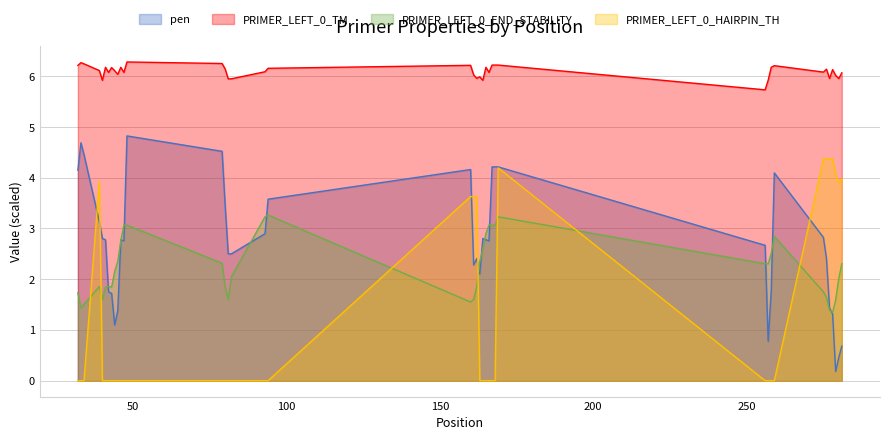

Which series ends up on top after the final intersection of PRIMER_LEFT_0_END_STABILITY and PRIMER_LEFT_0_HAIRPIN_TH?

PRIMER_LEFT_0_HAIRPIN_TH